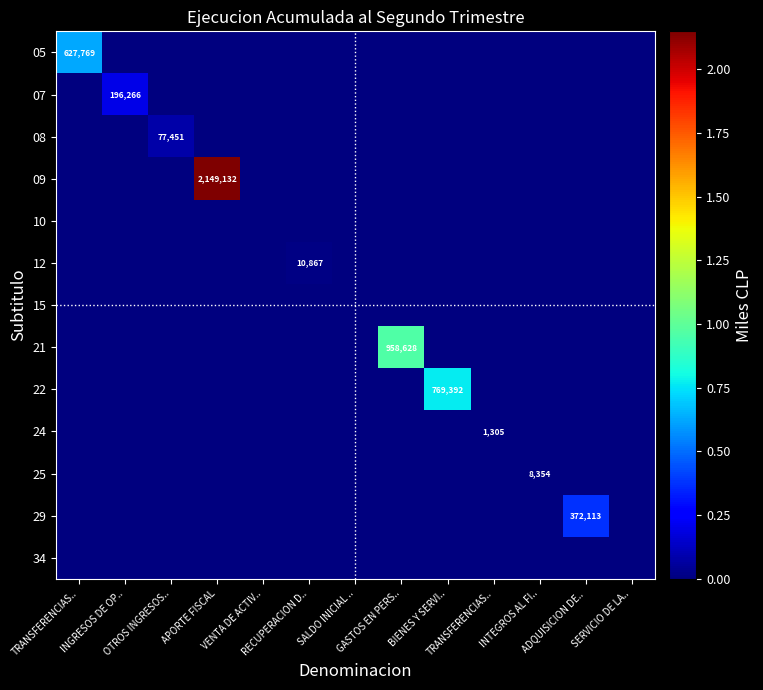

At which label does 24 reach its peak?

TRANSFERENCIAS..